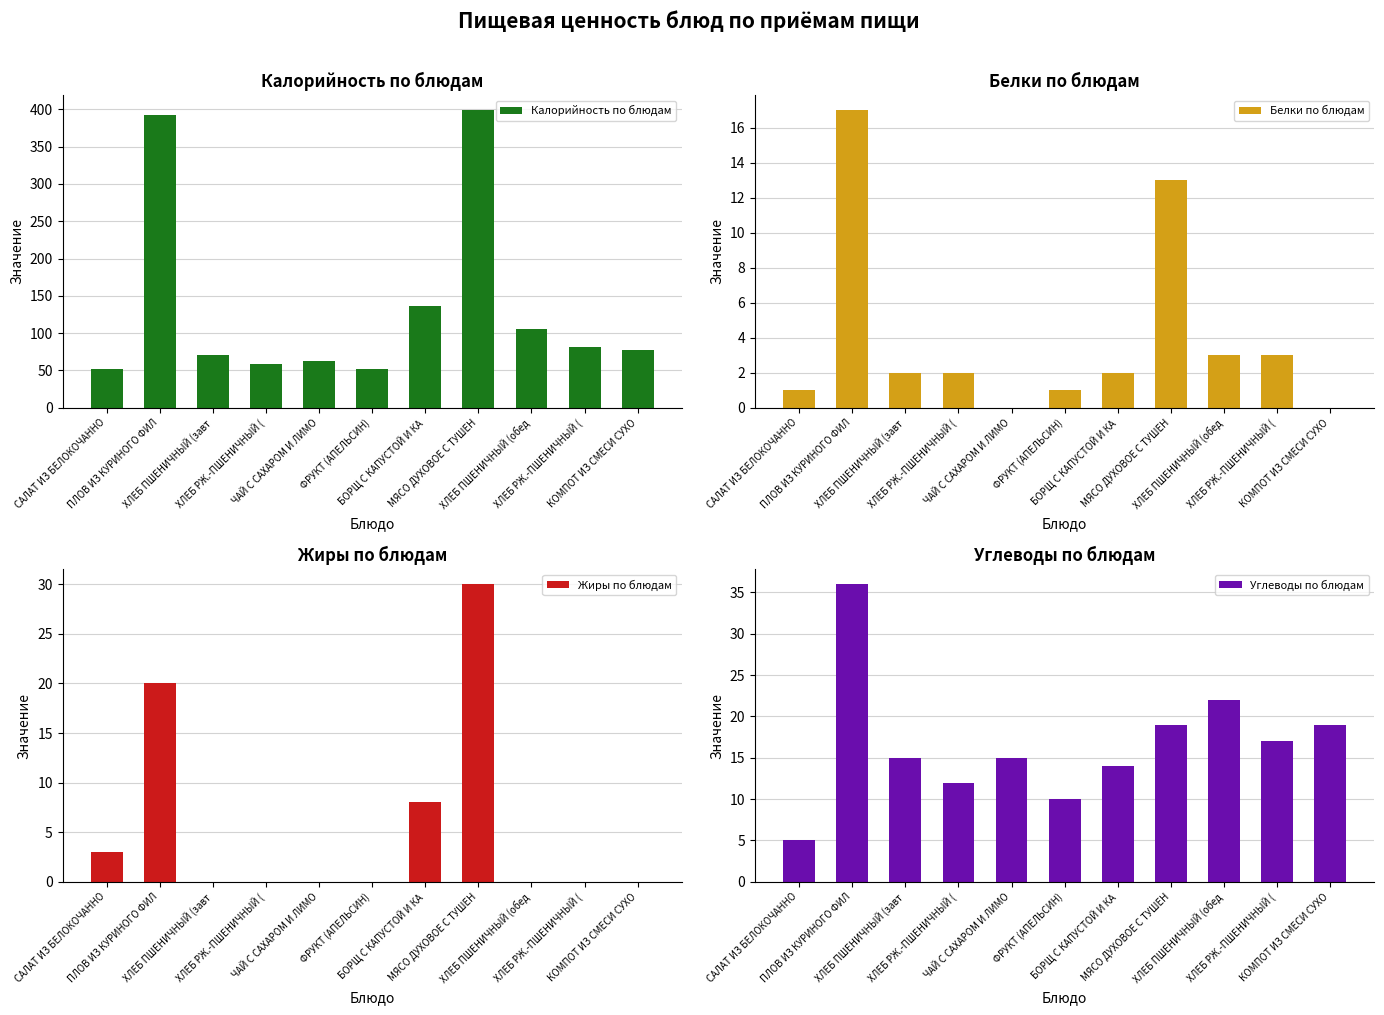

Reading left to right, extract all data points from this chart.

Калорийность по блюдам: 52	393	71	59	62	52	136	399	105	82	77
Белки по блюдам: 1	17	2	2	0	1	2	13	3	3	0
Жиры по блюдам: 3	20	0	0	0	0	8	30	0	0	0
Углеводы по блюдам: 5	36	15	12	15	10	14	19	22	17	19